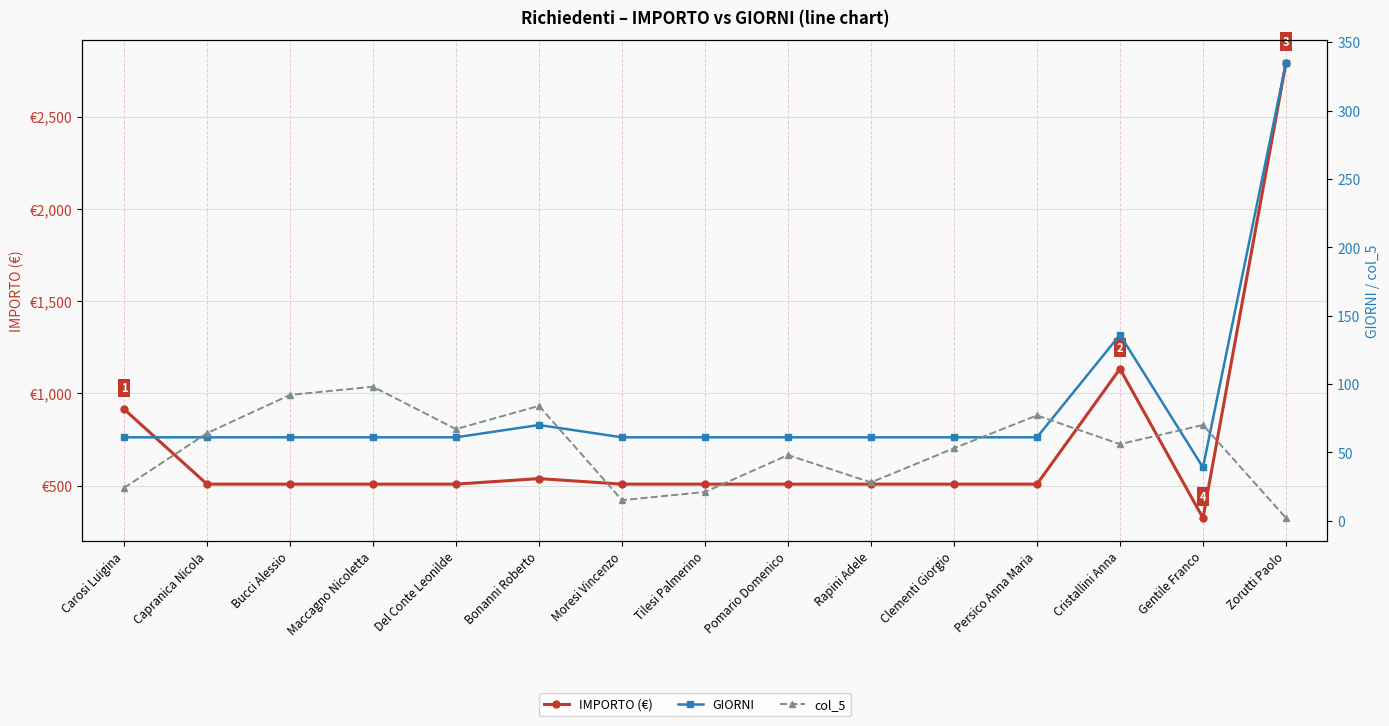

Where is the first local maximum for col_5?

Maccagno Nicoletta